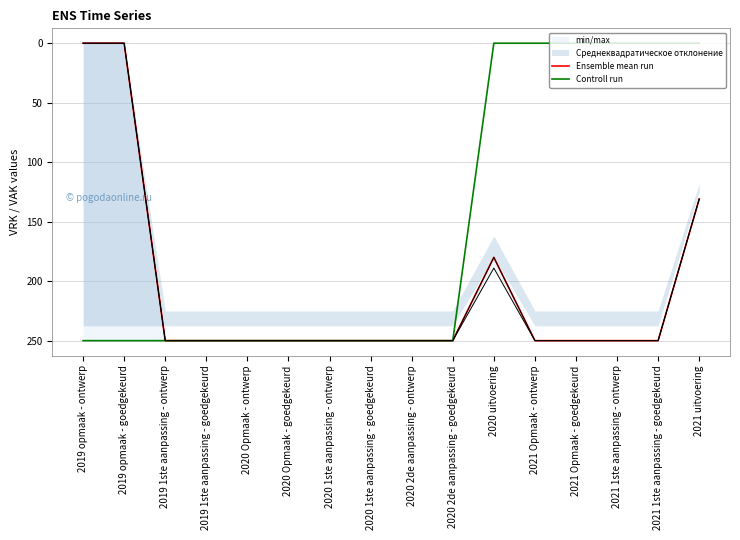

Reading right to left, extract all data points from this chart.

Ensemble mean run: 2021 uitvoering=131	2021 1ste aanpassing - goedgekeurd=250	2021 1ste aanpassing - ontwerp=250	2021 Opmaak - goedgekeurd=250	2021 Opmaak - ontwerp=250	2020 uitvoering=180	2020 2de aanpassing - goedgekeurd=250	2020 2de aanpassing - ontwerp=250	2020 1ste aanpassing - goedgekeurd=250	2020 1ste aanpassing - ontwerp=250	2020 Opmaak - goedgekeurd=250	2020 Opmaak - ontwerp=250	2019 1ste aanpassing - goedgekeurd=250	2019 1ste aanpassing - ontwerp=250	2019 opmaak - goedgekeurd=0	2019 opmaak - ontwerp=0
Controll run: 2021 uitvoering=0	2021 1ste aanpassing - goedgekeurd=0	2021 1ste aanpassing - ontwerp=0	2021 Opmaak - goedgekeurd=0	2021 Opmaak - ontwerp=0	2020 uitvoering=0	2020 2de aanpassing - goedgekeurd=250	2020 2de aanpassing - ontwerp=250	2020 1ste aanpassing - goedgekeurd=250	2020 1ste aanpassing - ontwerp=250	2020 Opmaak - goedgekeurd=250	2020 Opmaak - ontwerp=250	2019 1ste aanpassing - goedgekeurd=250	2019 1ste aanpassing - ontwerp=250	2019 opmaak - goedgekeurd=250	2019 opmaak - ontwerp=250